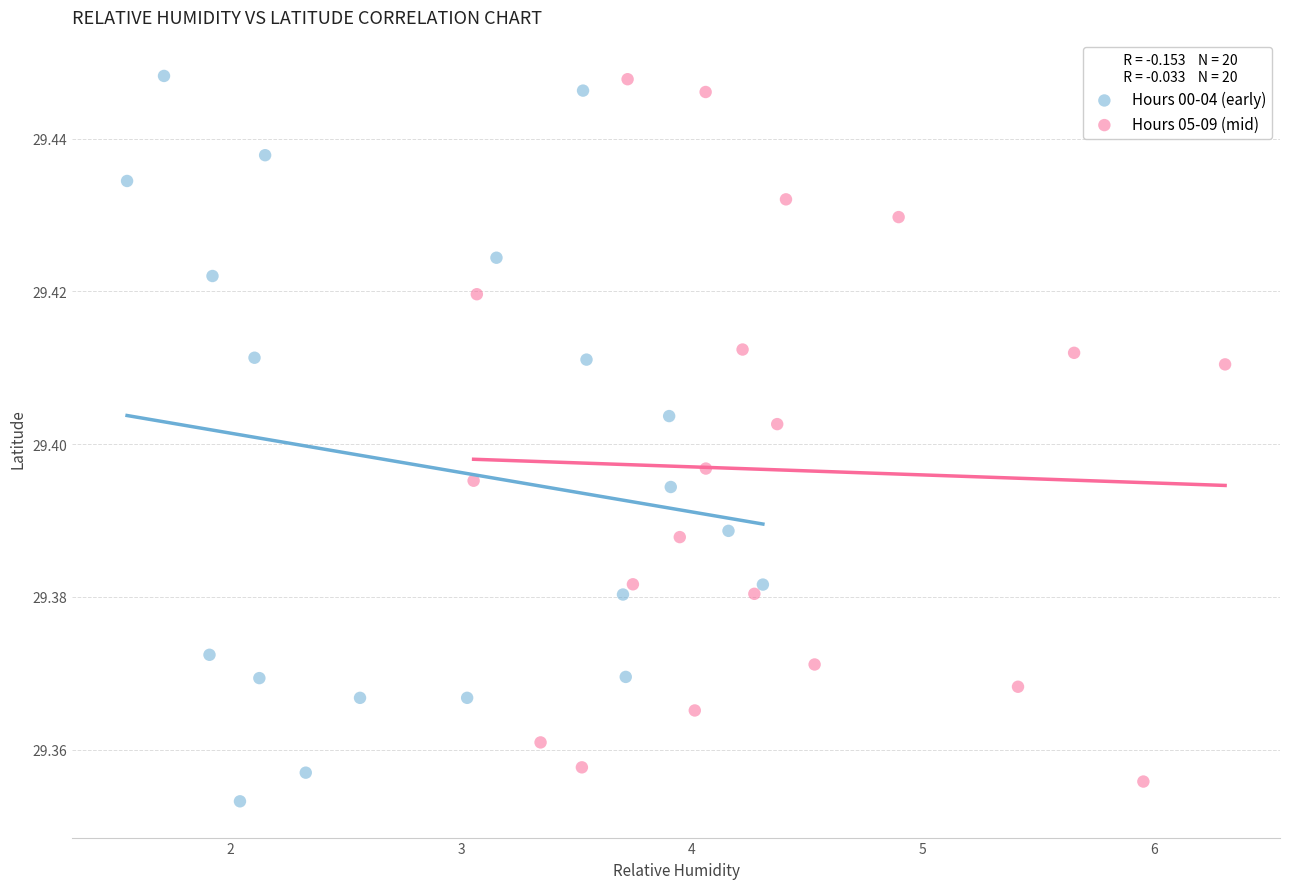

Which series reaches the minimum Y coordinate?

Hours 00-04 (early)